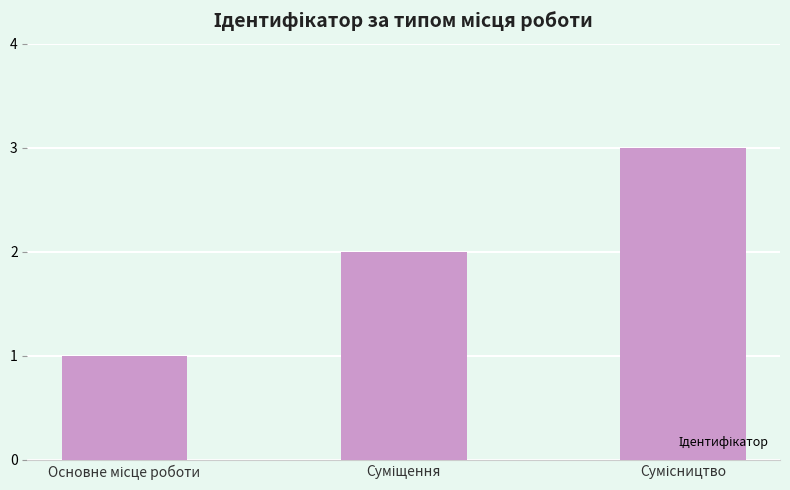

Are the bars horizontal?

No